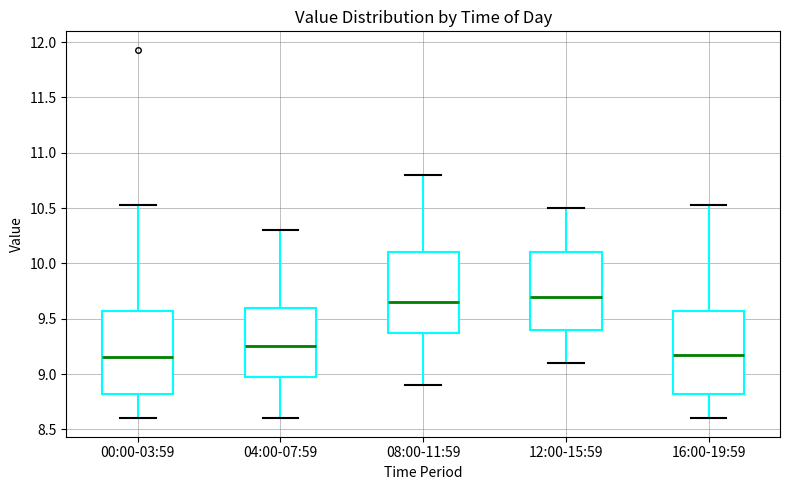

Reading left to right, read every box against the y-axis: the position of its median line, the range the box covers, and the ends of its whiskers. The values are not printed on the chart, so give them approximately, as read against the axis.

00:00-03:59: median 9.15, box 8.80 to 9.55, whiskers 8.60 to 10.55
04:00-07:59: median 9.25, box 9.00 to 9.60, whiskers 8.60 to 10.30
08:00-11:59: median 9.65, box 9.40 to 10.10, whiskers 8.90 to 10.80
12:00-15:59: median 9.70, box 9.40 to 10.10, whiskers 9.10 to 10.50
16:00-19:59: median 9.15, box 8.80 to 9.55, whiskers 8.60 to 10.55